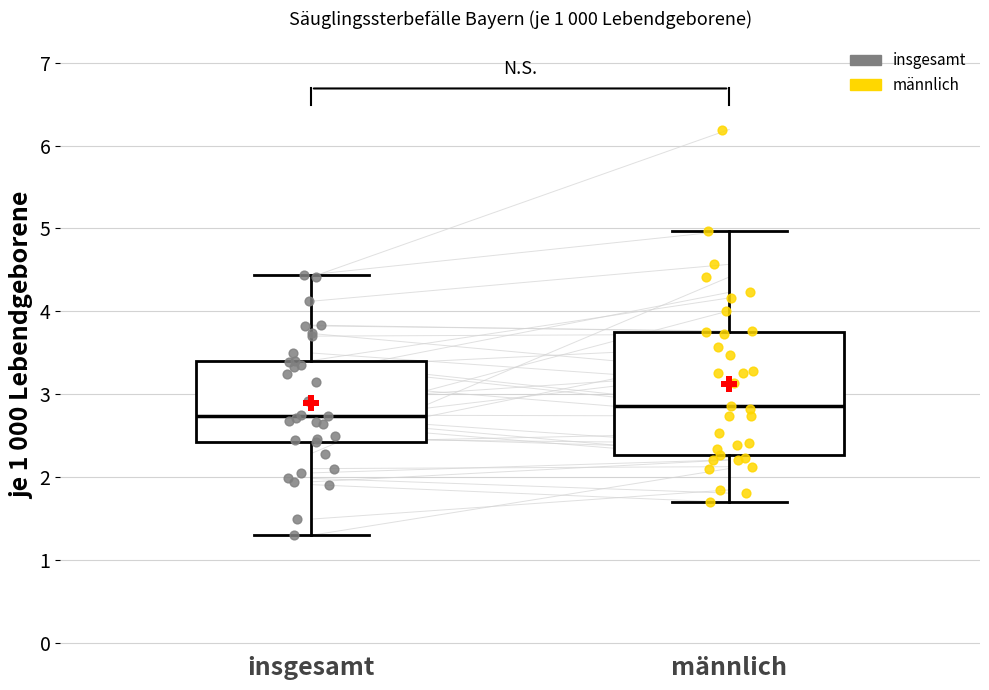

Reading left to right, read every box against the y-axis: the position of its median line, the range the box covers, and the ends of its whiskers. The values are not printed on the chart, so give them approximately, as read against the axis.

insgesamt: median 2.7, box 2.4 to 3.4, whiskers 1.3 to 4.4
männlich: median 2.9, box 2.3 to 3.8, whiskers 1.7 to 5.0